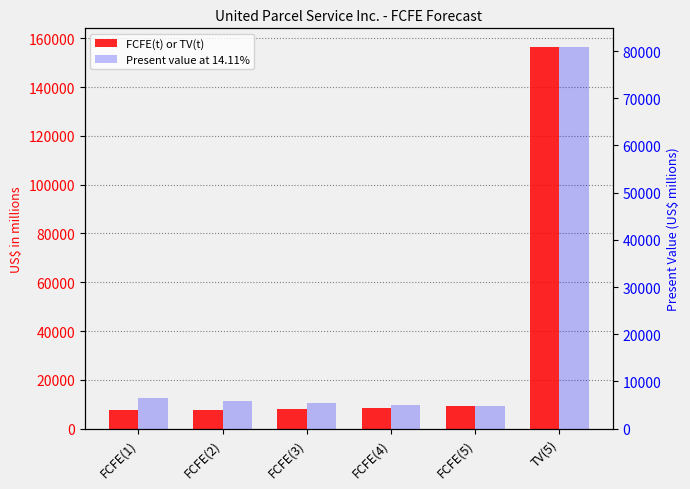

What is the greatest value displayed?

156322